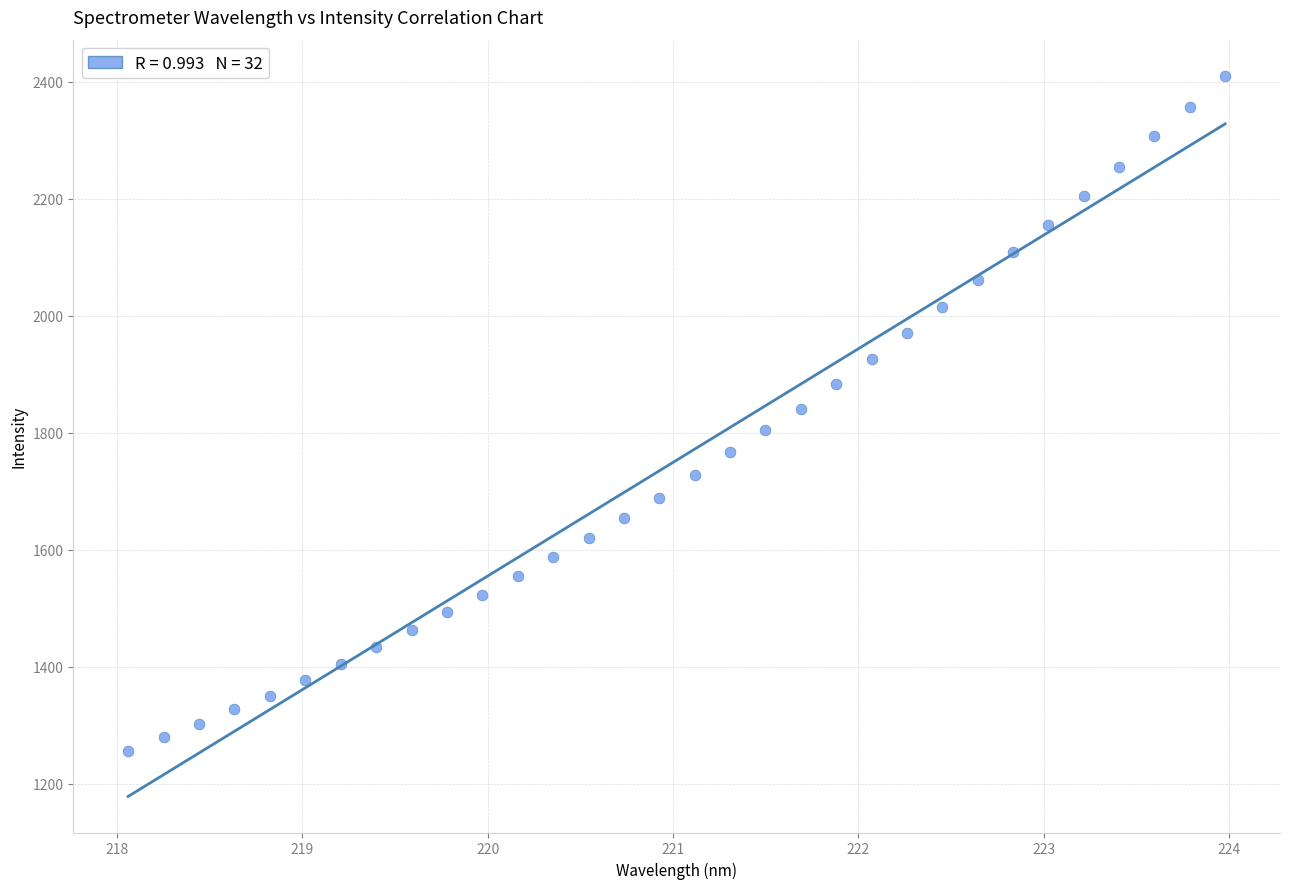

What is the range of X values (max minus min)?

5.9